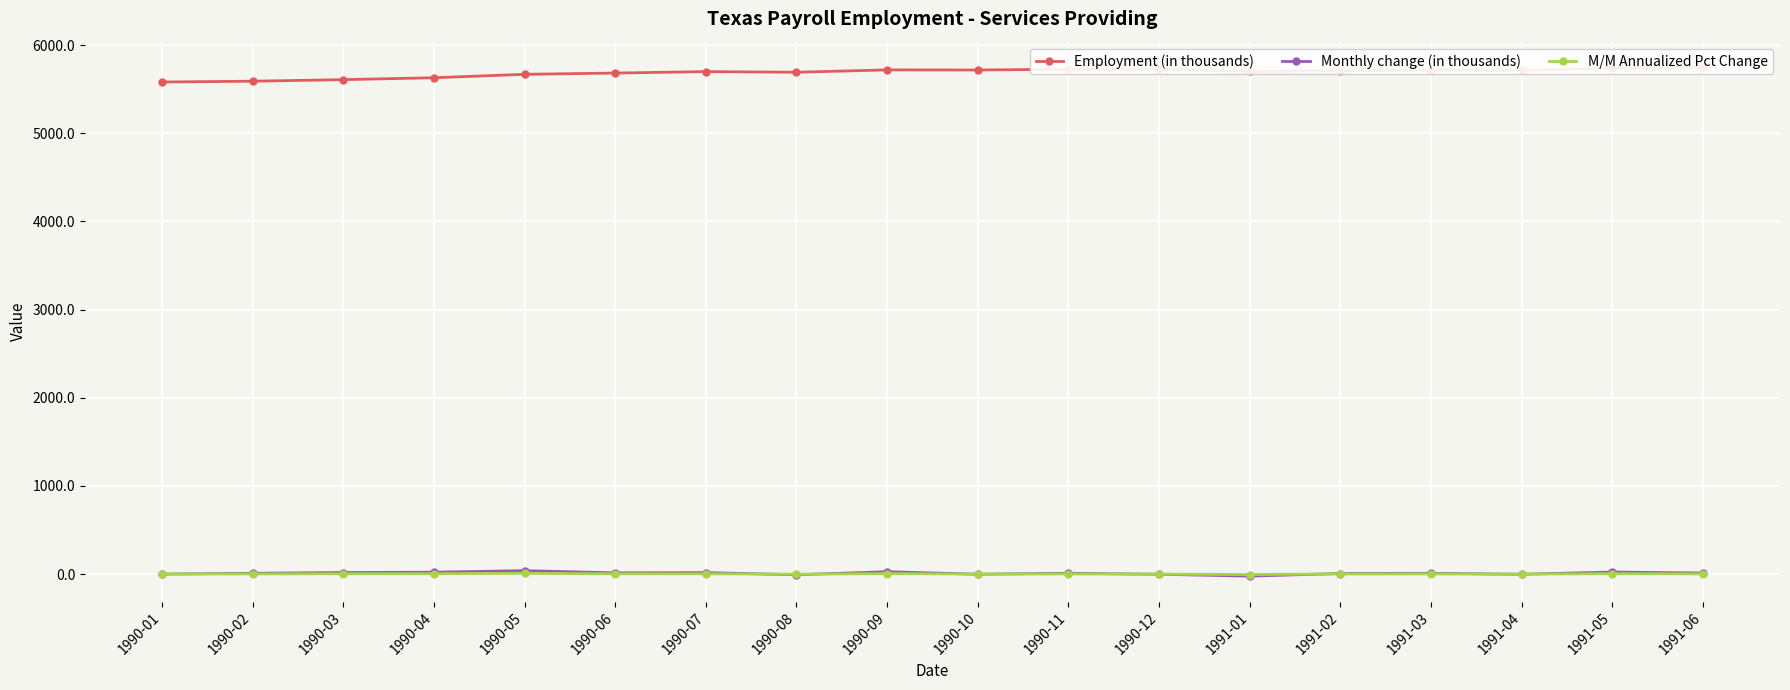

True or false: Monthly change (in thousands) and M/M Annualized Pct Change intersect in this chart.

True